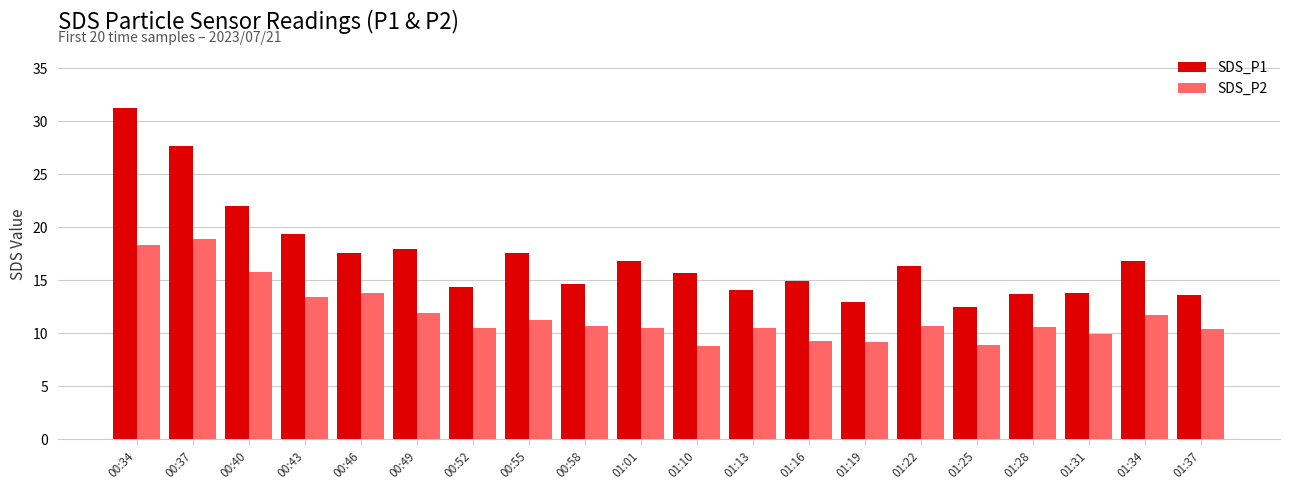

Which series has the largest range (max minus min)?

SDS_P1